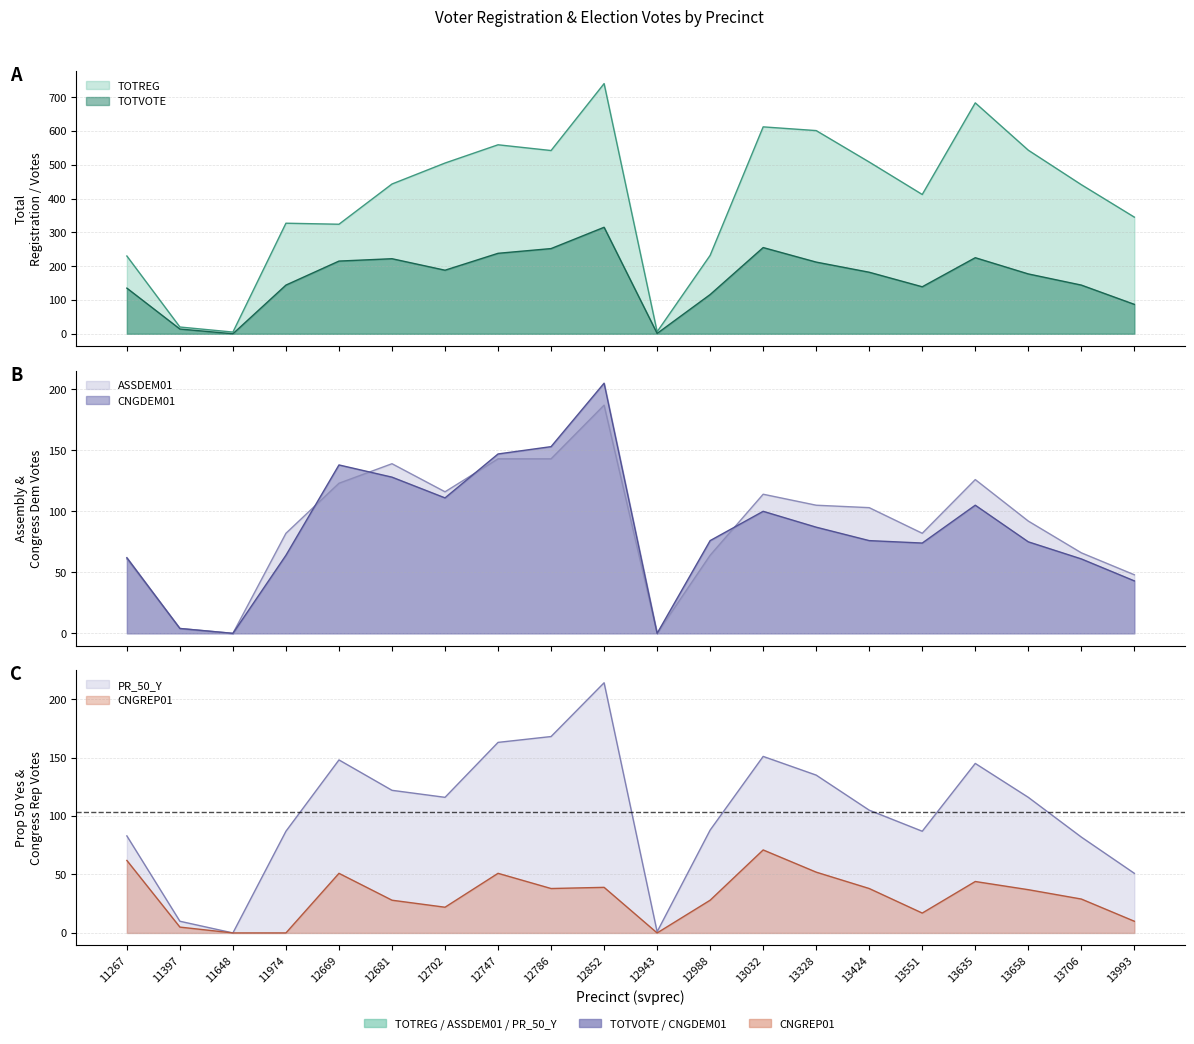

What is the value of the TOTREG point at the 2nd from the left?

20